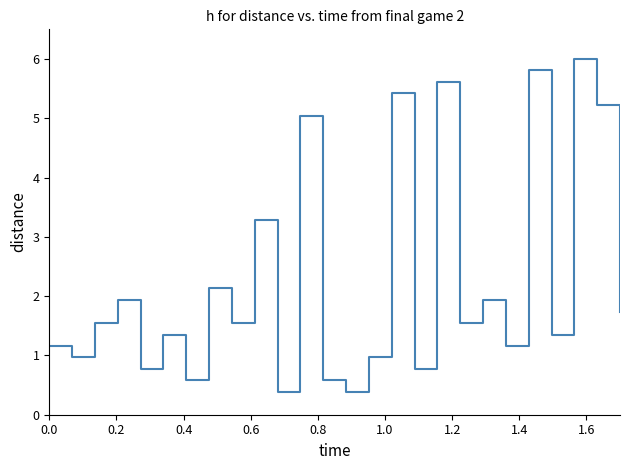

What is the difference between the maximum and minimum values?

5.6